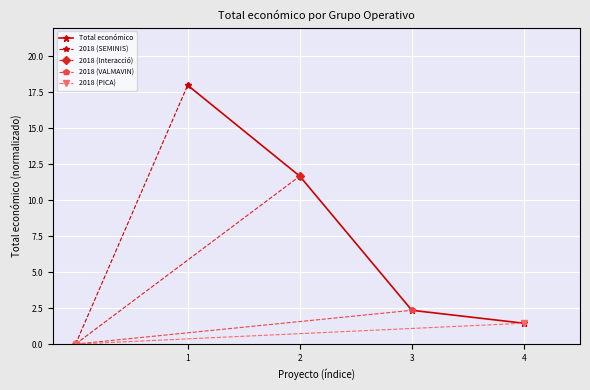

True or false: Total económico has a value of 1.4 at 4.

True